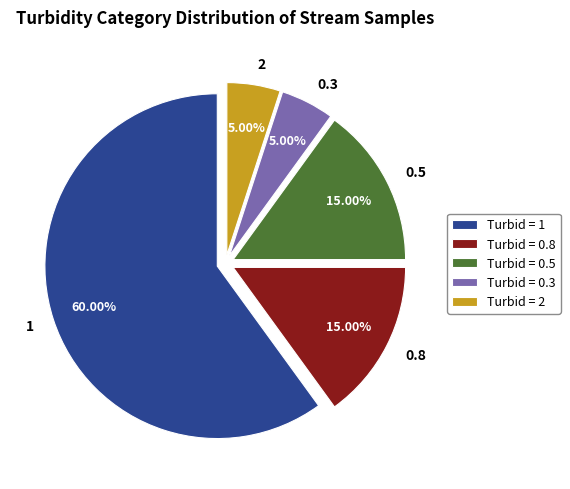

Is the sum of 2 and 0.5 greater than half?

No